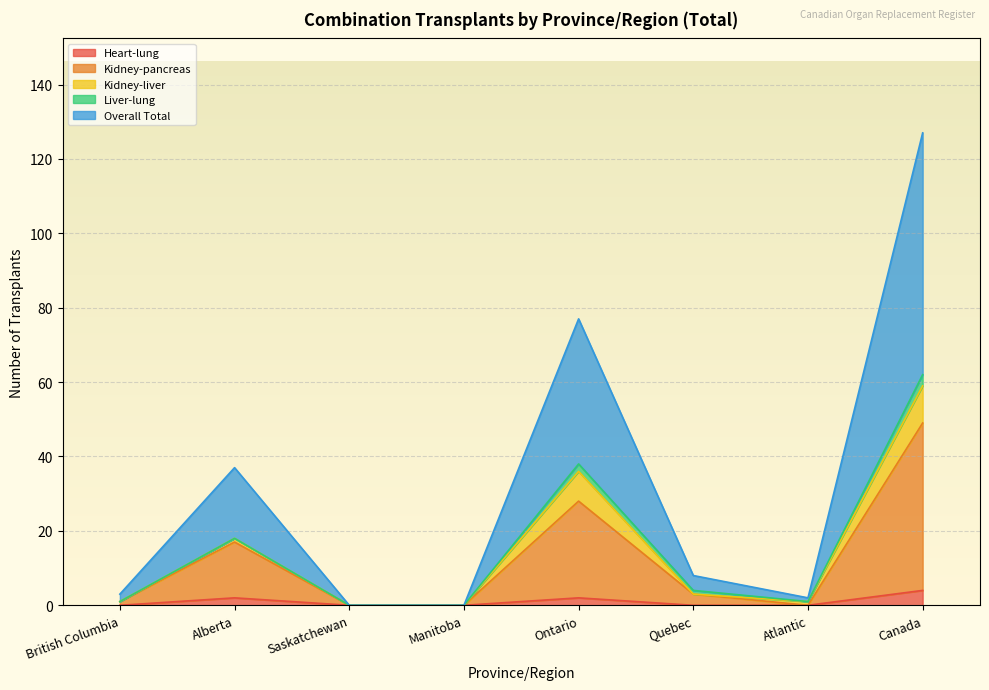

True or false: Overall Total and Kidney-pancreas cross at least once.

False